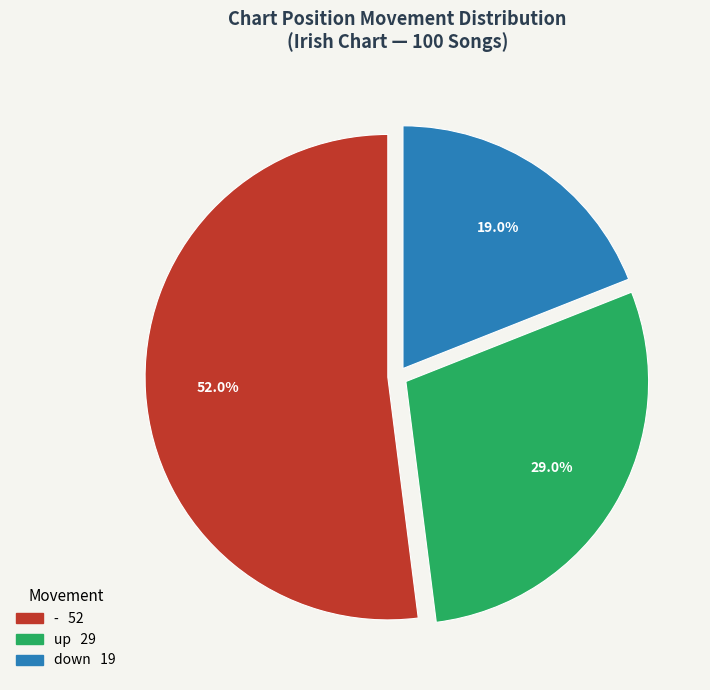

How many slices are in this pie chart?

3